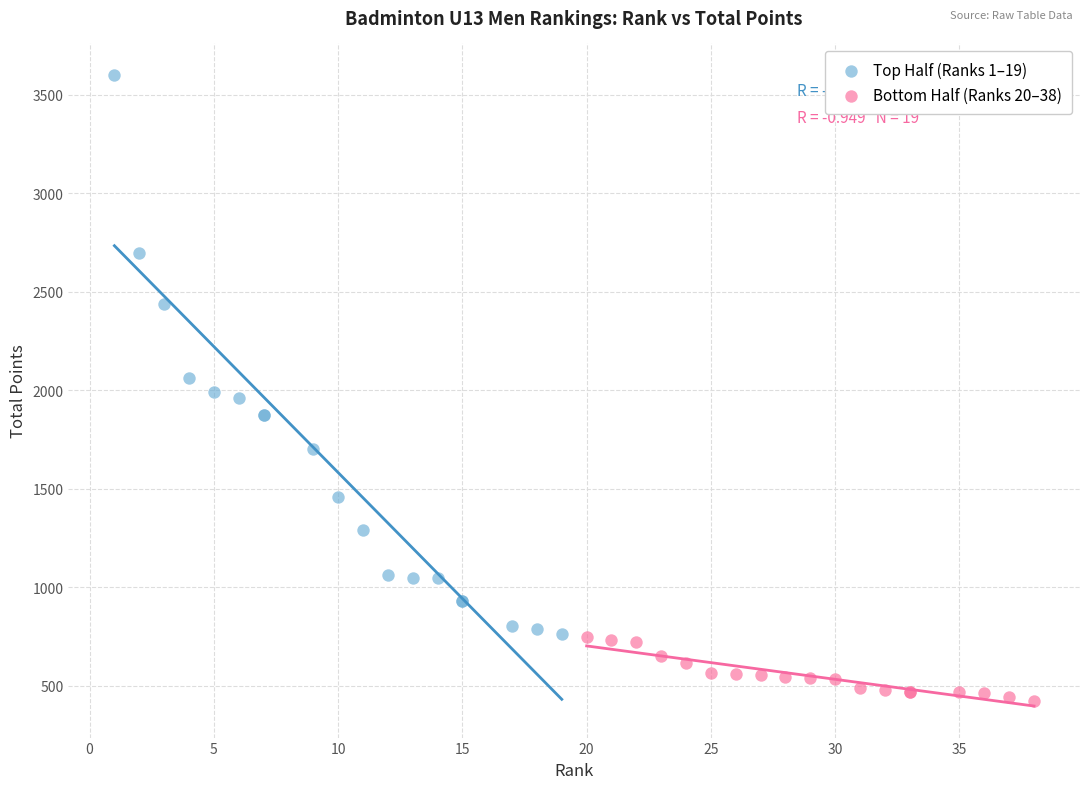

Which series contains the lowest Y value?

Bottom Half (Ranks 20–38)